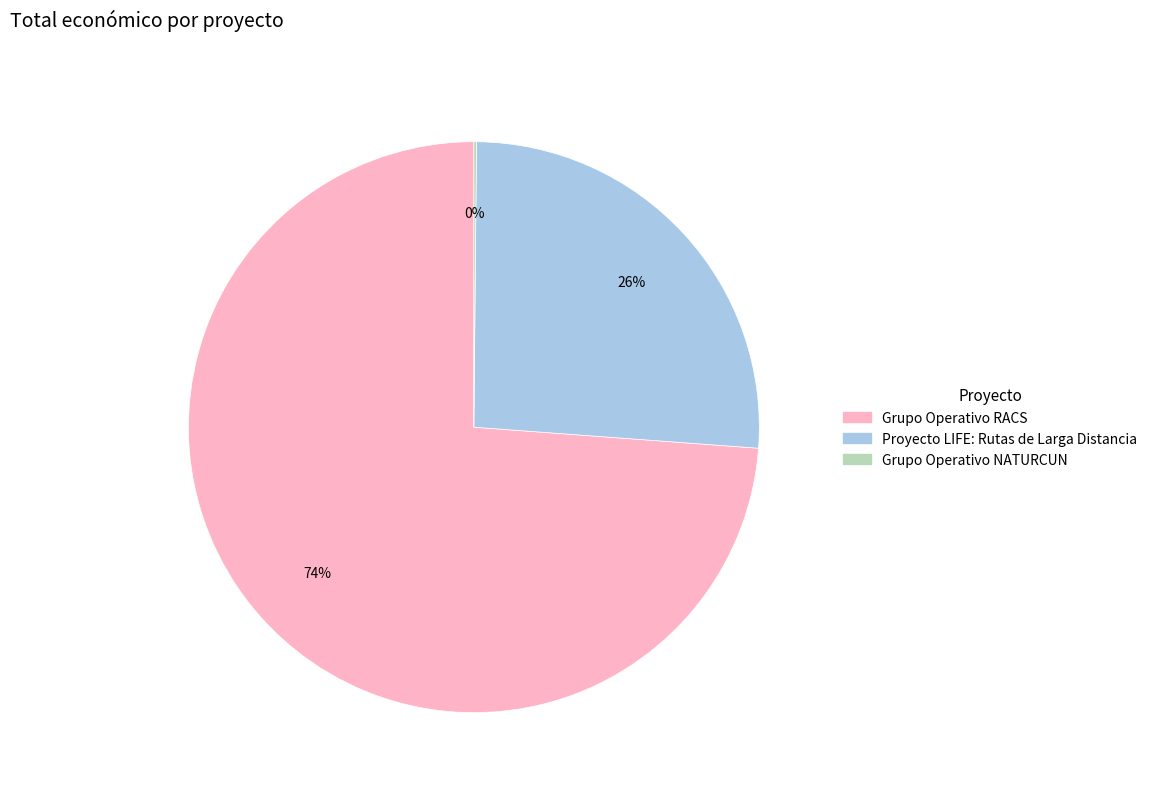

To the nearest percent, what percentage of the pie is Grupo Operativo RACS?

74%